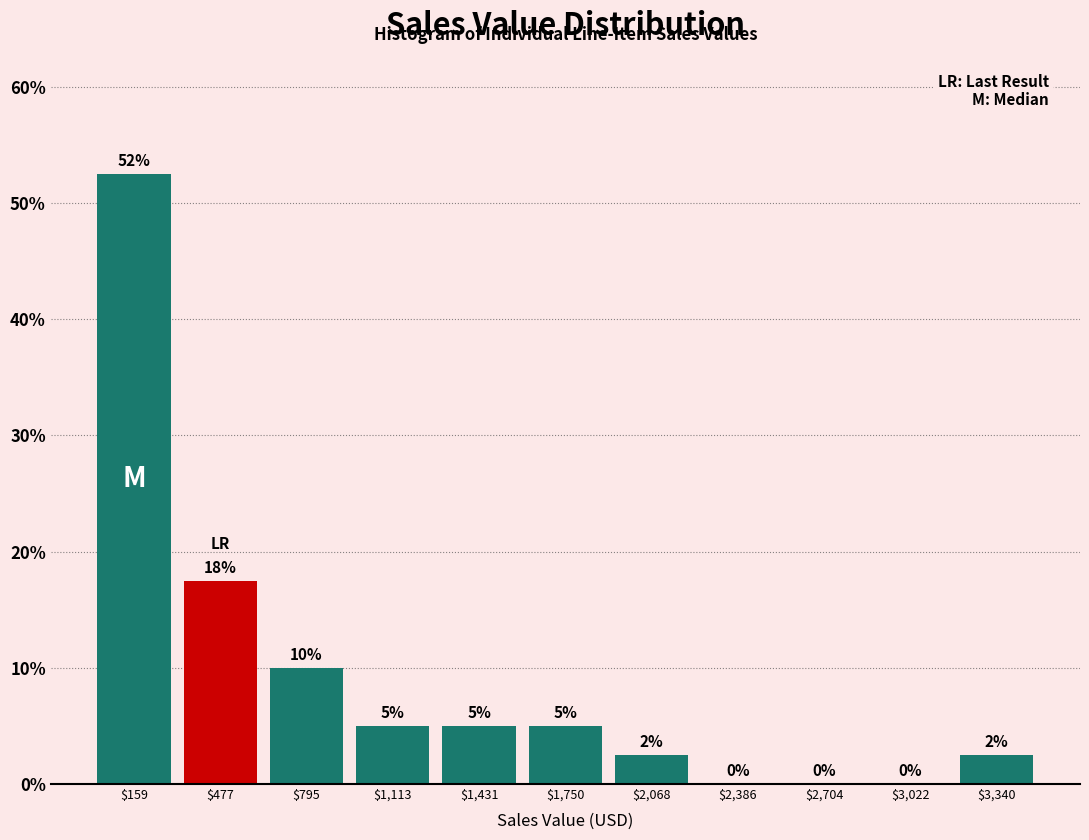

Which range on the x-axis has the tallest bar?

0 to 300